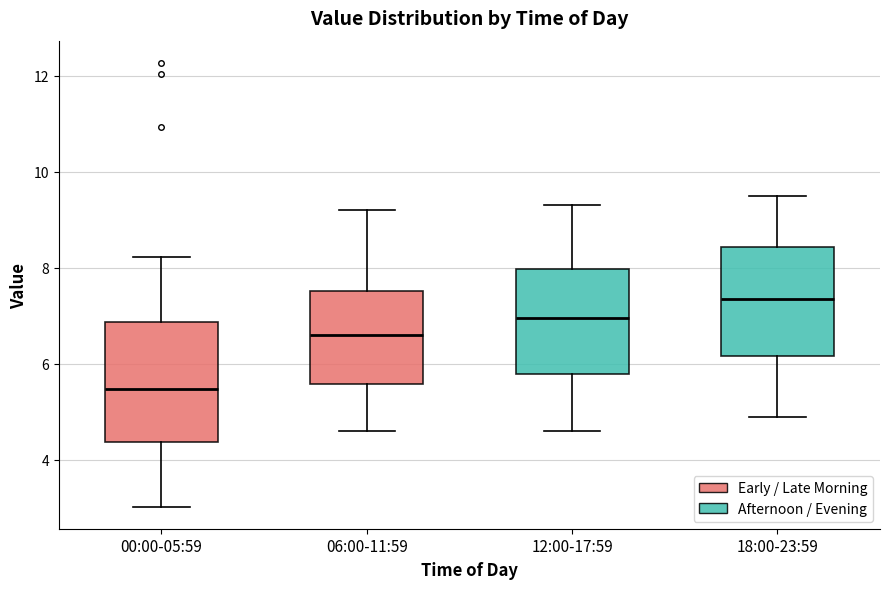

Which box is the tallest, from its lower edge to its upper edge?

00:00-05:59